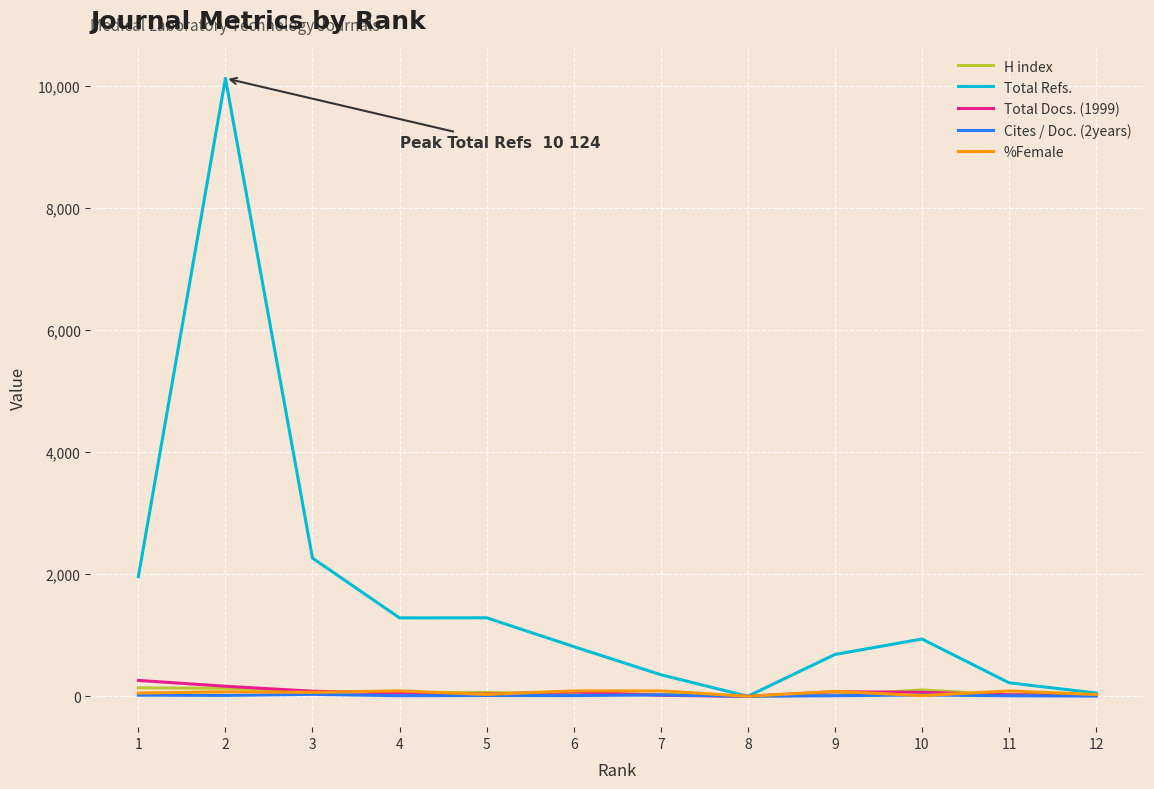

Which series changed the most between 3 and 8?

Total Refs.